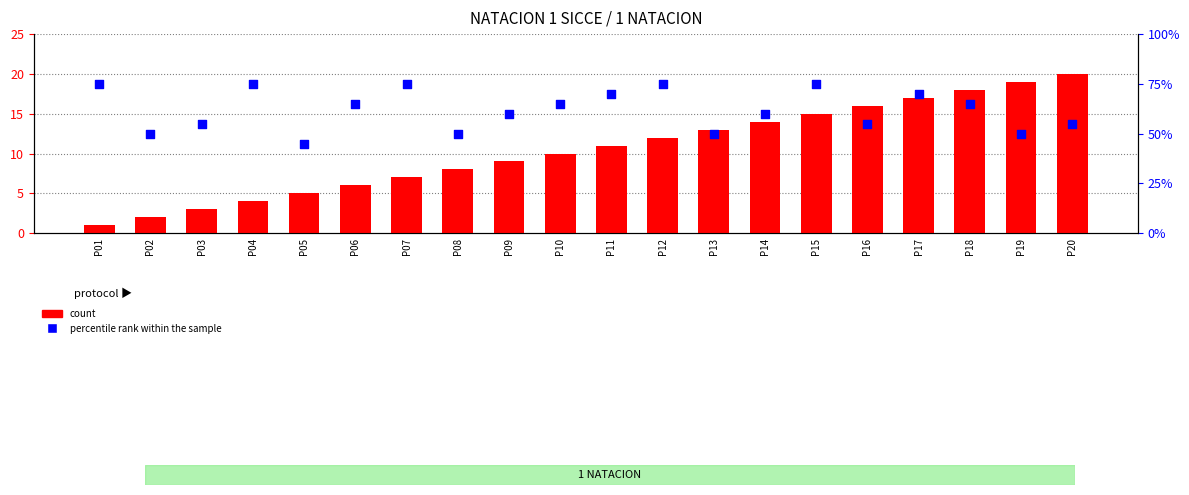

What are all the series names shown in the legend?

count, percentile rank within the sample